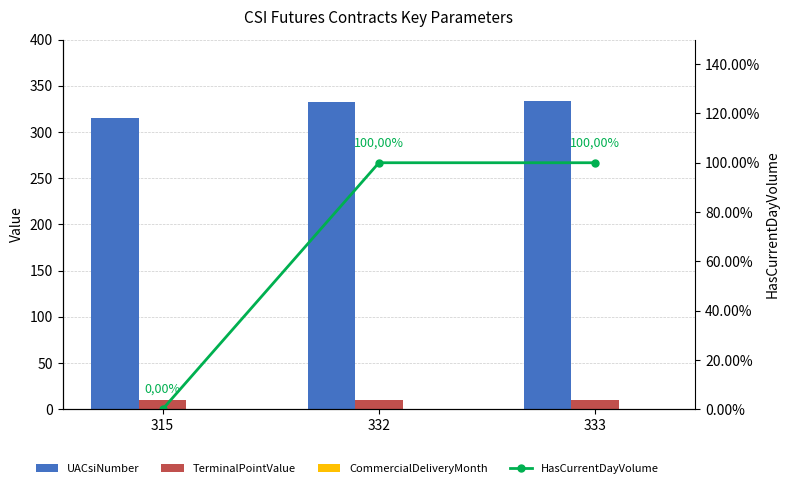

Where does the UACsiNumber series first go above 332?

333